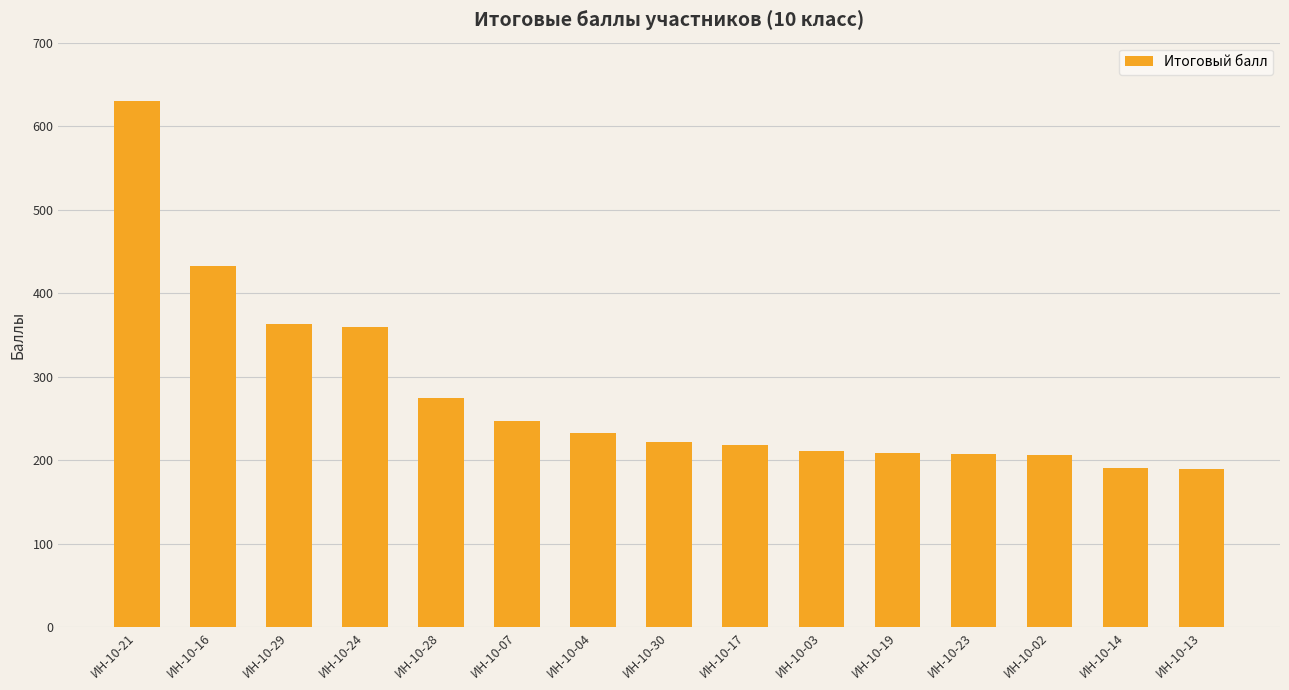

Where does the data first go above 222?

ИН-10-21